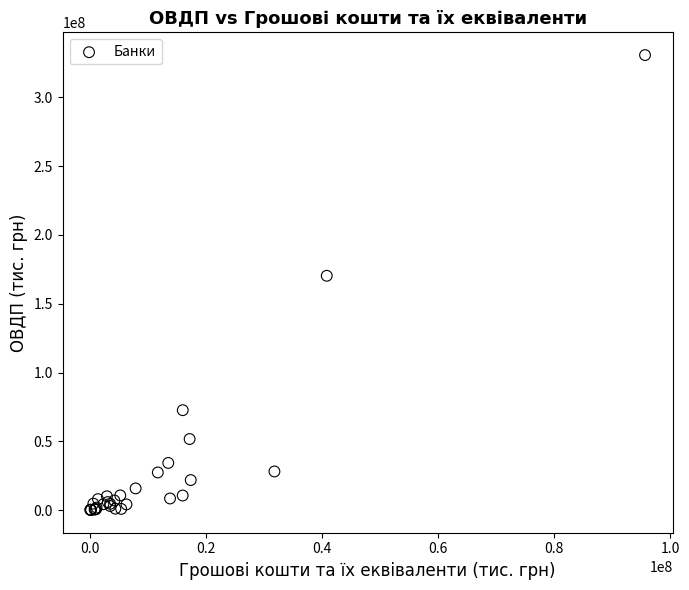

What Y value in the scatter plot is closest to 165426365?

170333365.0